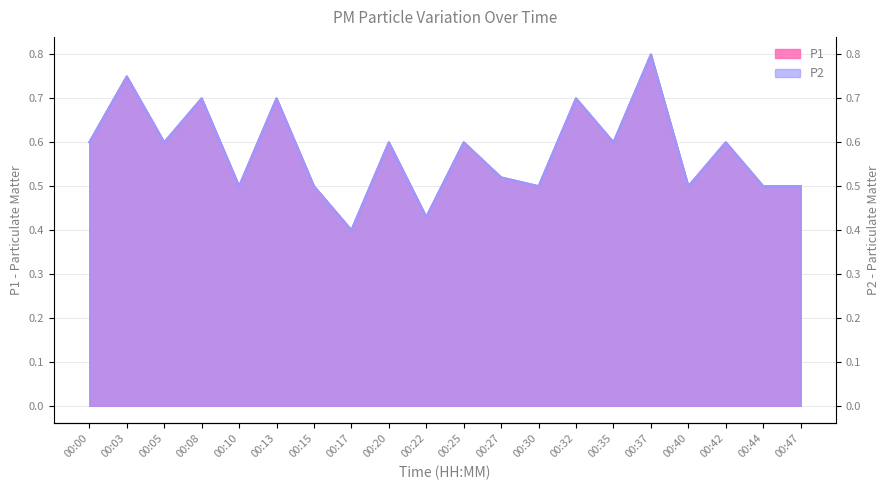

What are all the series names shown in the legend?

P1, P2